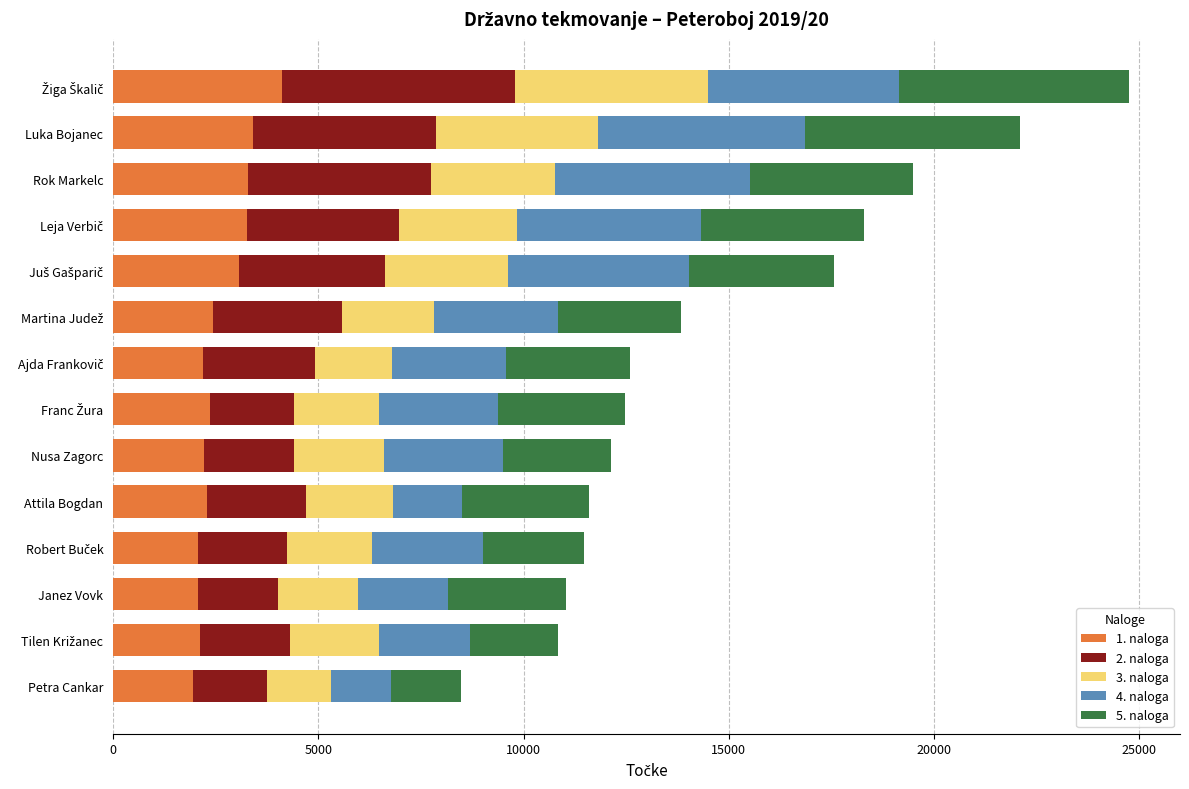

What is the difference between the maximum and minimum values in the 1. naloga series?

2163